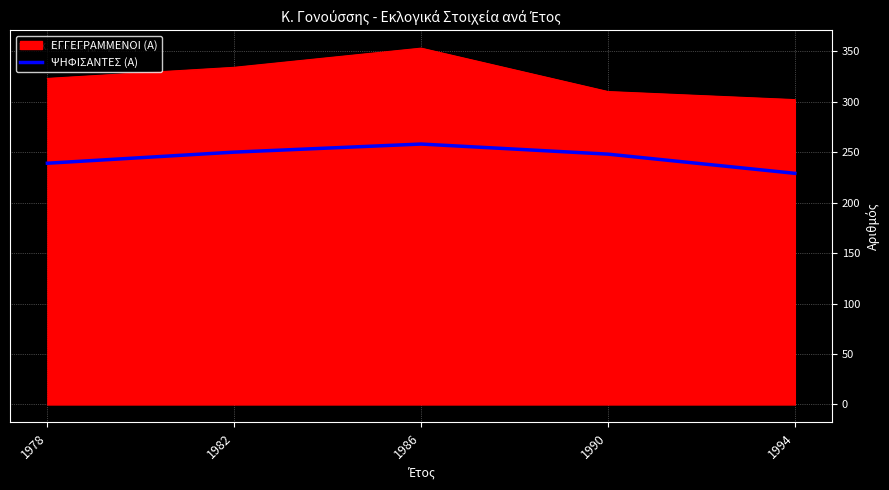

What is the maximum value shown in the chart?

353